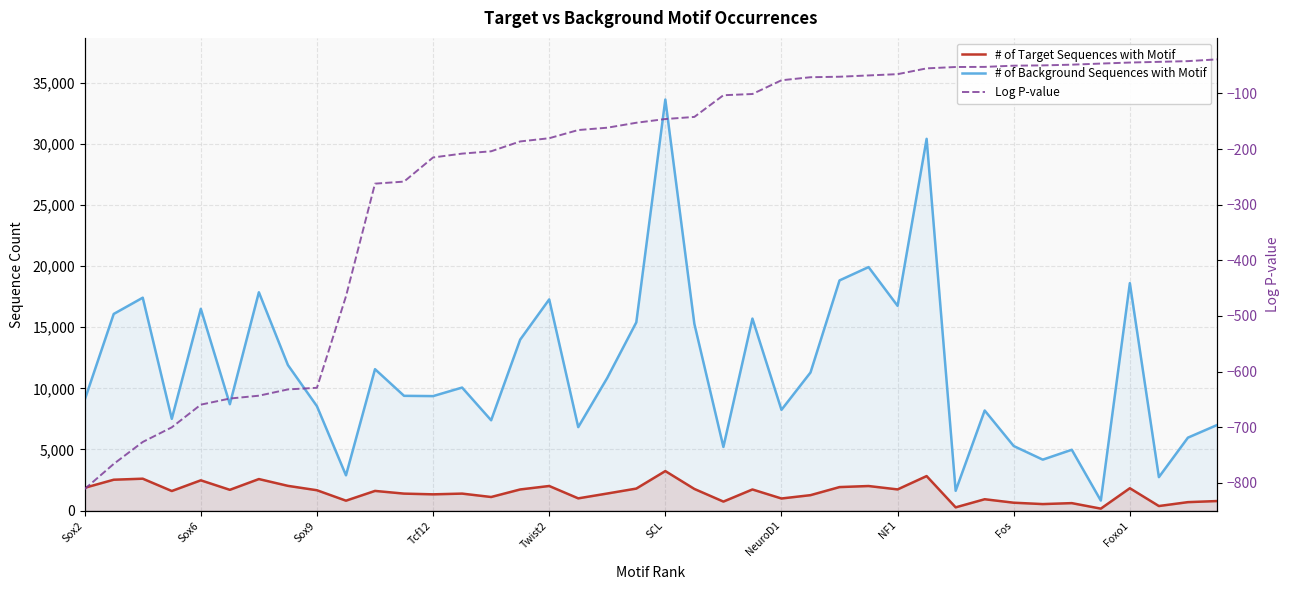

Which series has the largest total across all categories?

# of Background Sequences with Motif